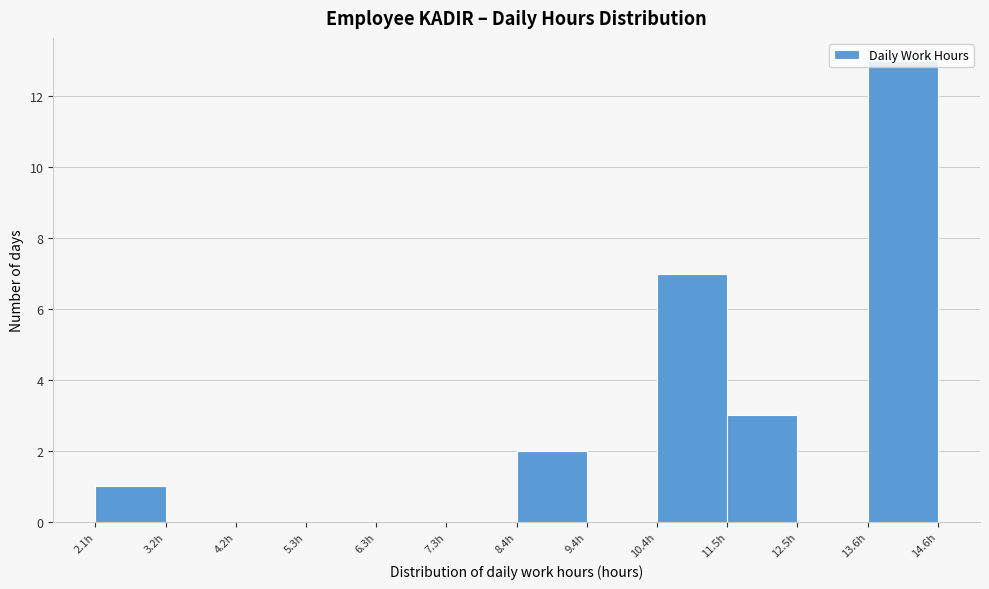

Which range on the x-axis has the tallest bar?

13.6 to 14.6